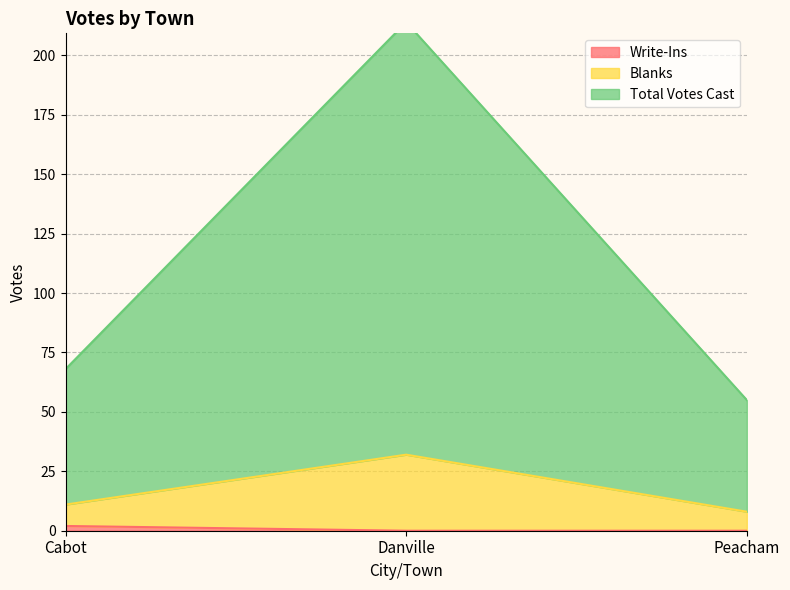

How many data points does each series have?

3